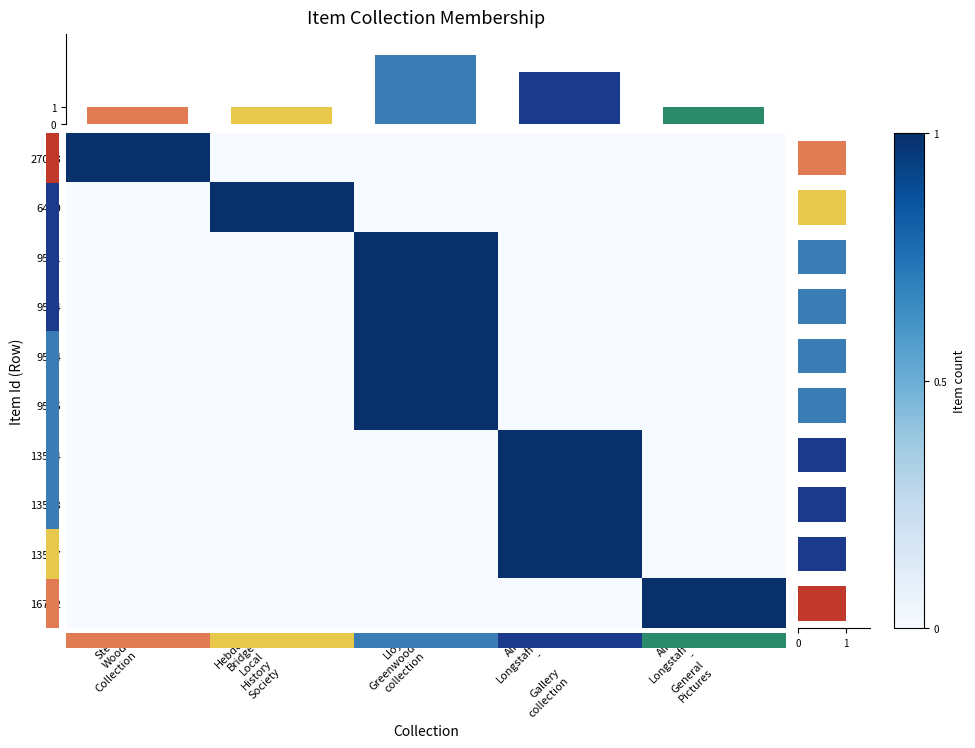

What is the total value across all series at Steve
Wood
Collection?

1